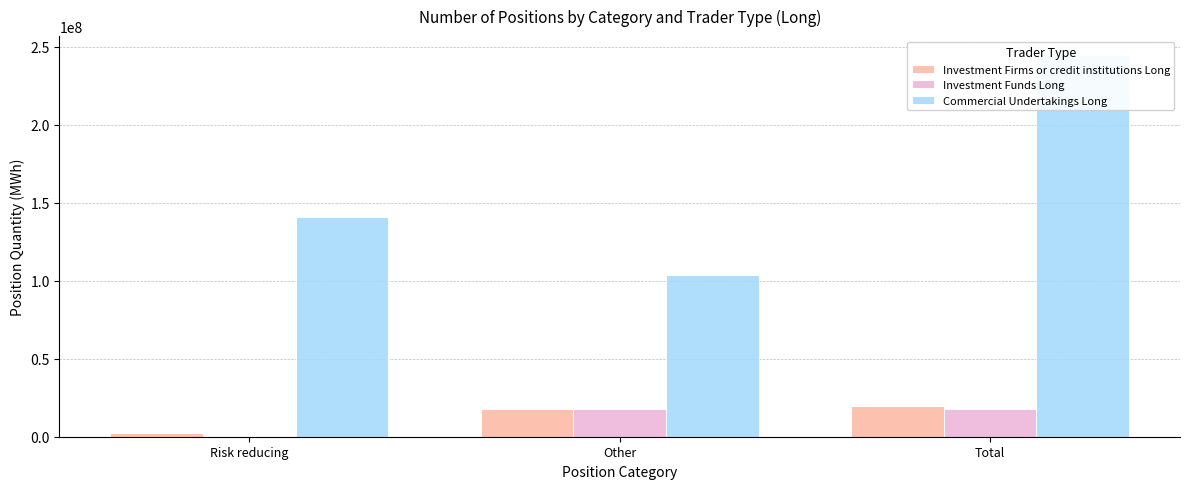

Reading left to right, list all the values displayed in this chart.

Investment Firms or credit institutions Long: 2176586.0	17489841.3	19666427.3
Investment Funds Long: 10128.0	17464075.0	17474203.0
Commercial Undertakings Long: 140761609.5	103807452.0	244569061.5